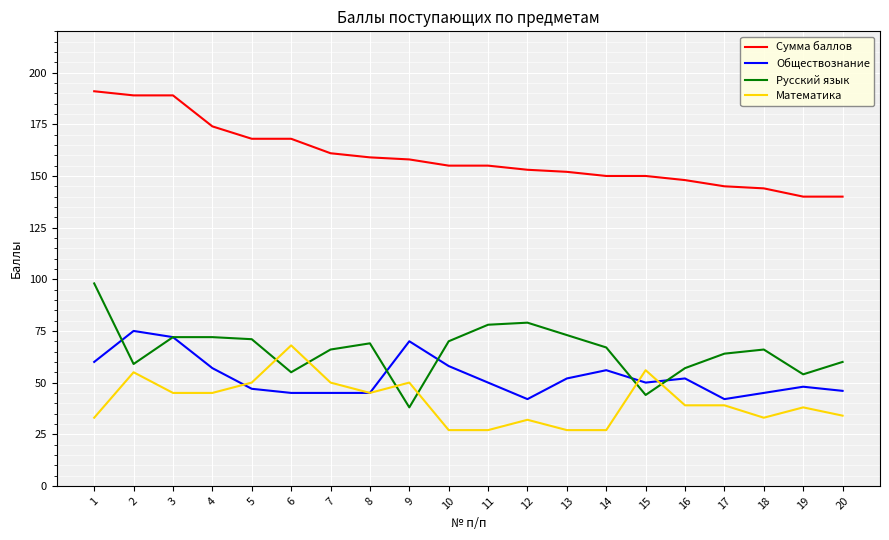

What is the maximum value for Сумма баллов?

191